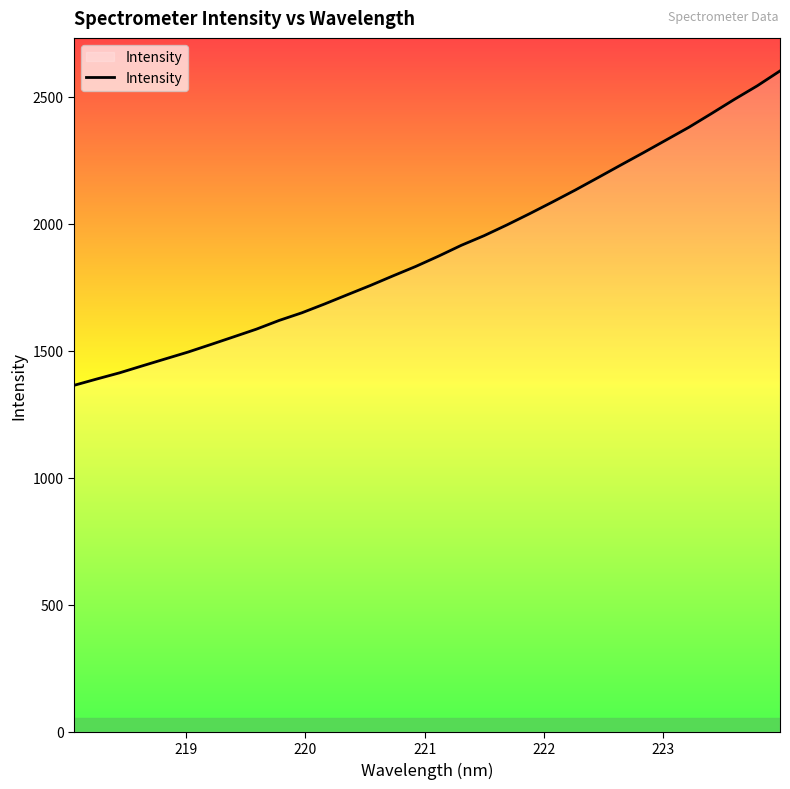

What is the maximum value shown in the chart?

2601.7